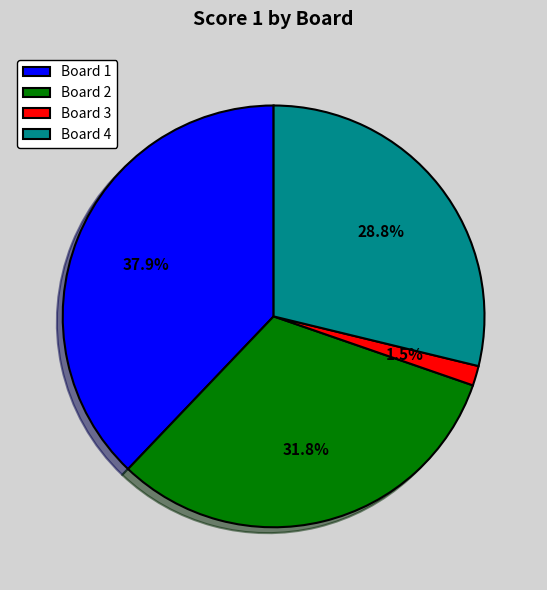

To the nearest percent, what portion does Board 1 represent?

38%